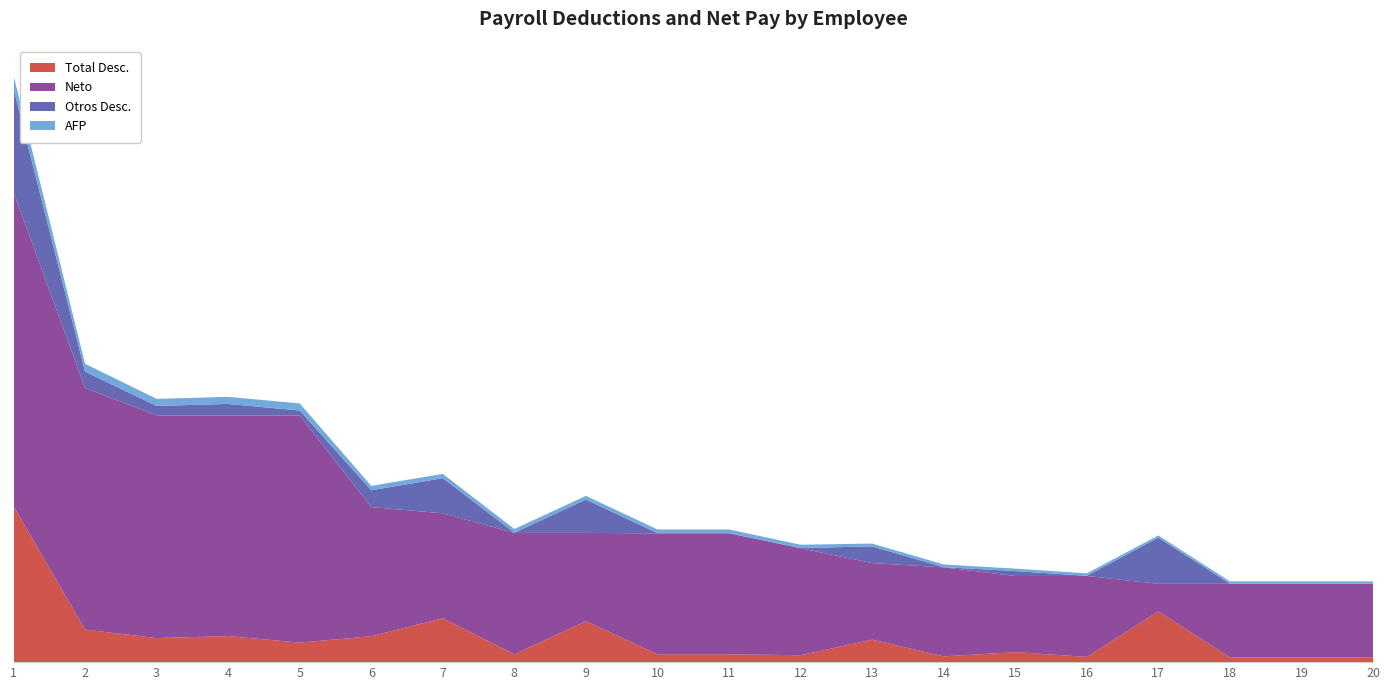

Reading right to left, transcribe all the data shown in this chart.

Total Desc.: 616.0	616.0	616.0	6481.9	675.1	1275.1	740.1	2872.6	884.8	996.9	996.9	5230.1	1000.1	5612.5	3307.6	2486.7	3326.3	3071.5	4155.5	19945.2
Neto: 9384.0	9384.0	9384.0	3518.1	10324.9	9724.9	11359.9	9777.4	13662.8	15448.1	15448.1	11269.9	15499.9	13388.0	16492.4	29013.3	28173.7	28428.5	30844.5	40054.8
Otros Desc.: 25.0	25.0	25.0	5890.9	25.0	625.0	25.0	2125.0	25.0	25.0	25.0	4255.0	25.0	4489.6	2137.4	625.0	1464.7	1209.8	2087.0	13215.0
AFP: 287.0	287.0	287.0	287.0	315.7	315.7	347.3	363.1	417.5	472.0	472.0	473.6	473.6	545.3	568.3	904.0	904.0	904.0	1004.5	1722.0